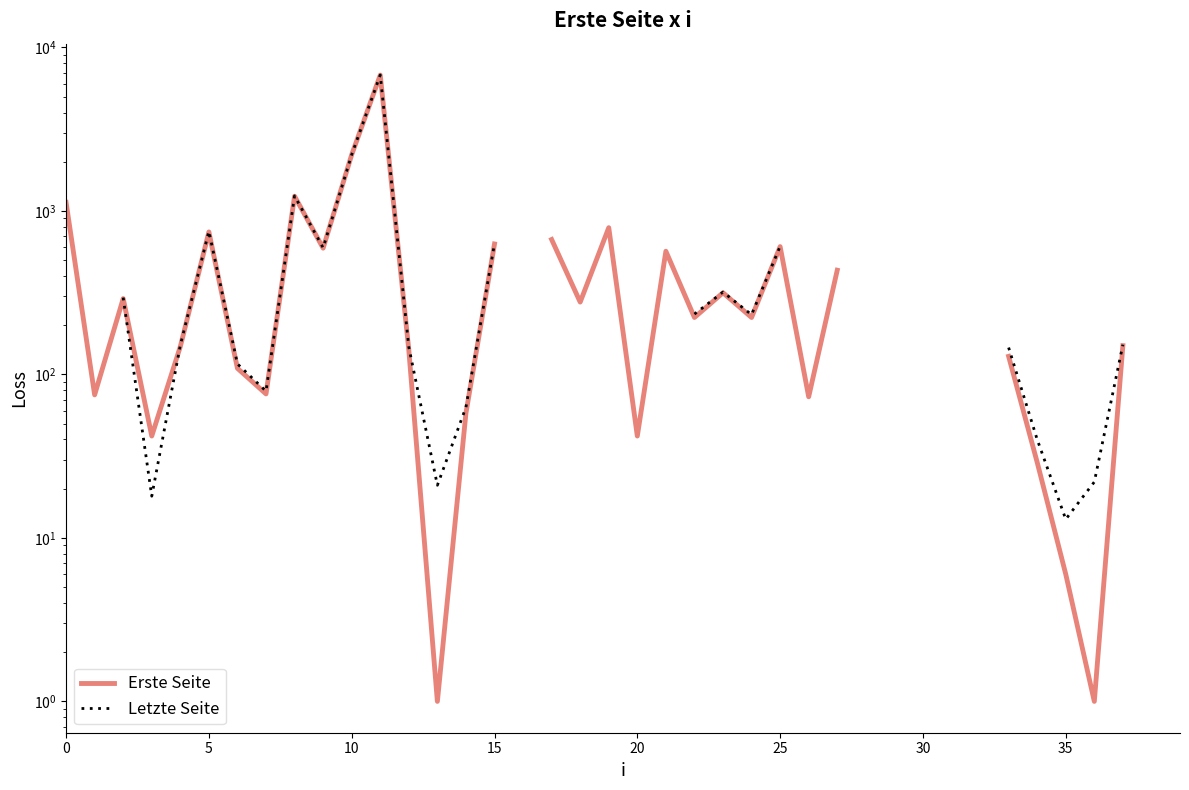

What value does the Letzte Seite series have at 22?

234.0